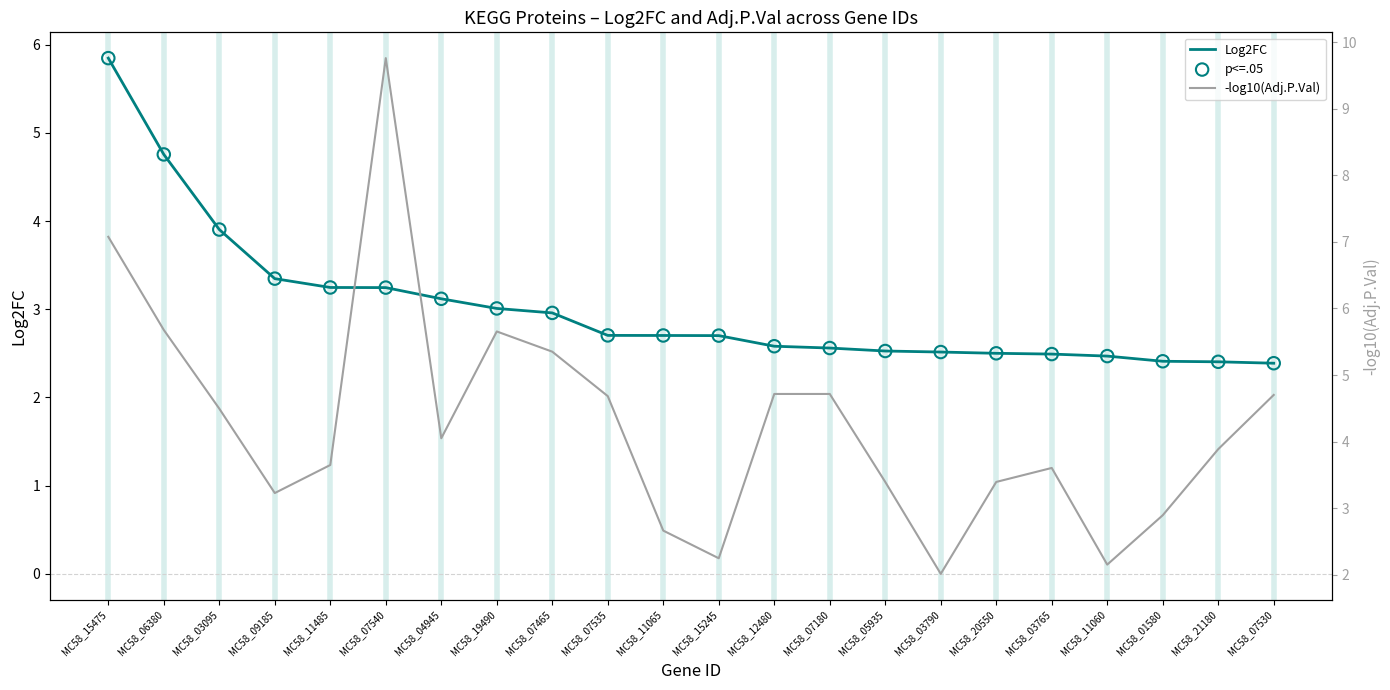

At which category is the sum across all series the highest?

MC58_15475